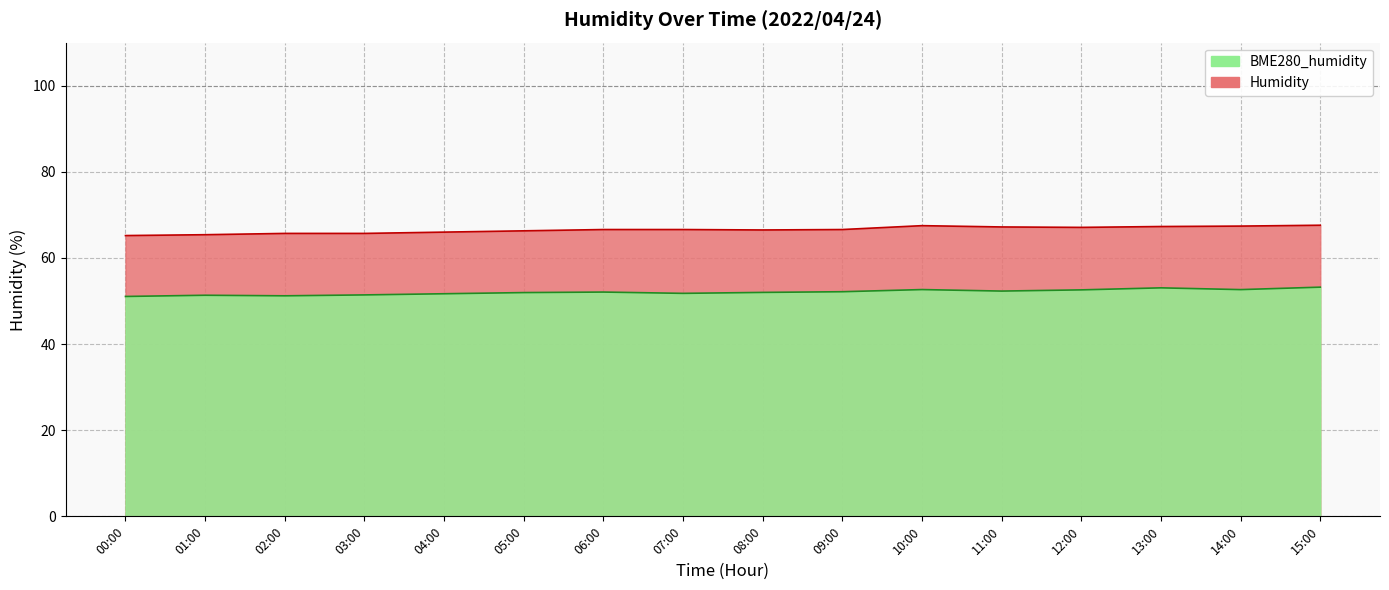

Which series changed the most between 03:00 and 06:00?

Humidity